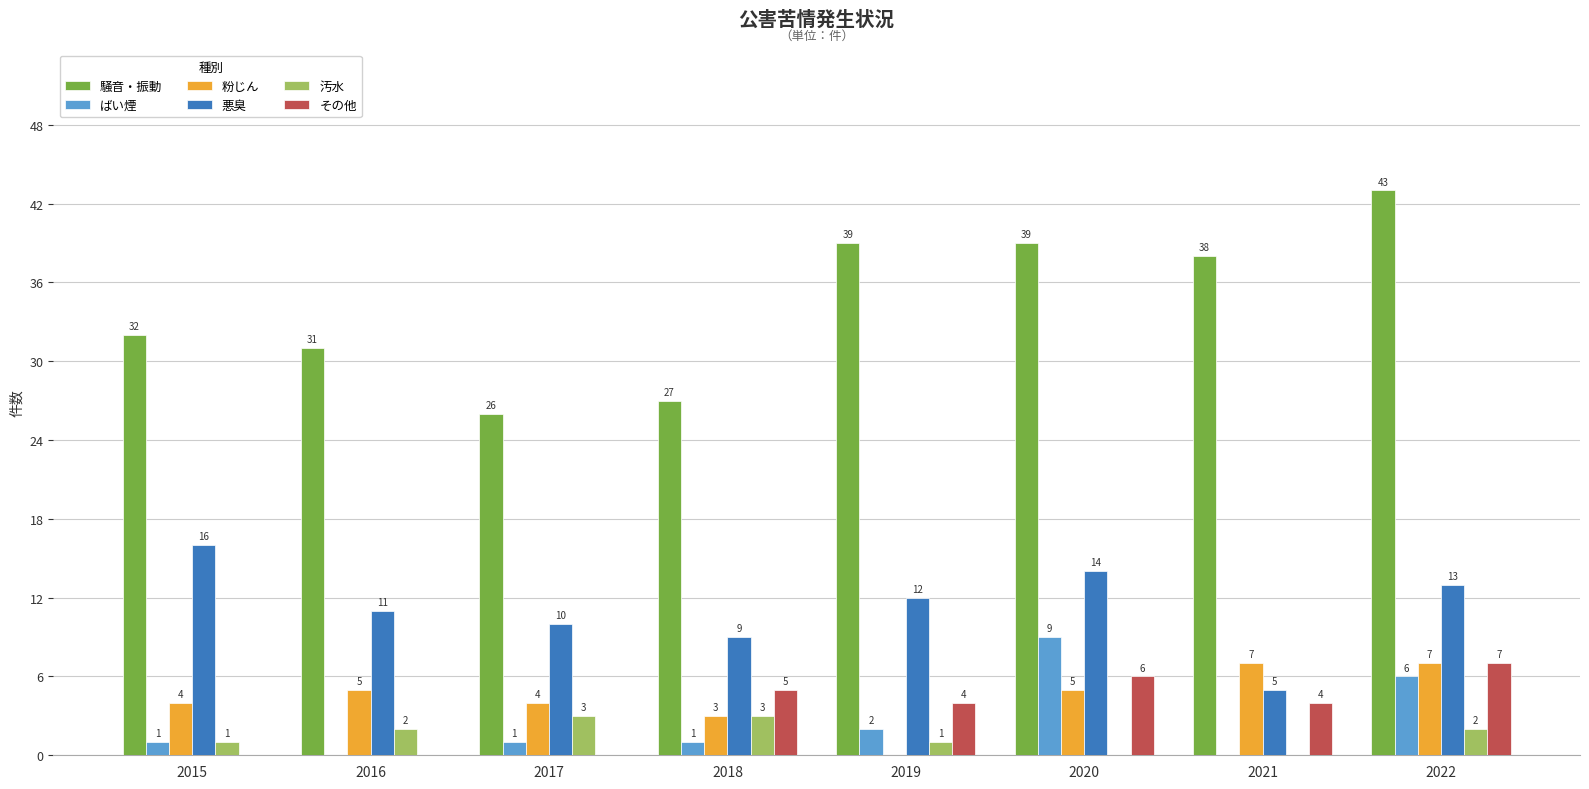

What is the average value of the 粉じん series?

4